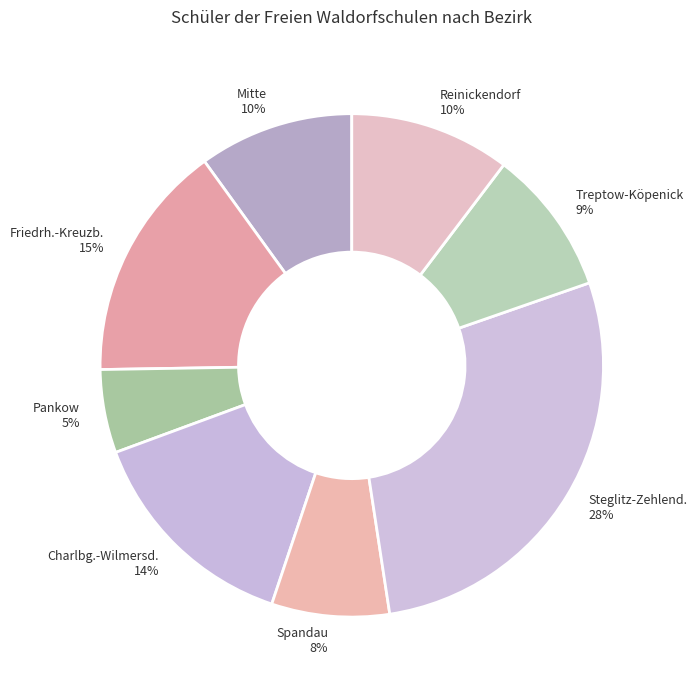

To the nearest percent, what is the average slice percentage?

12%